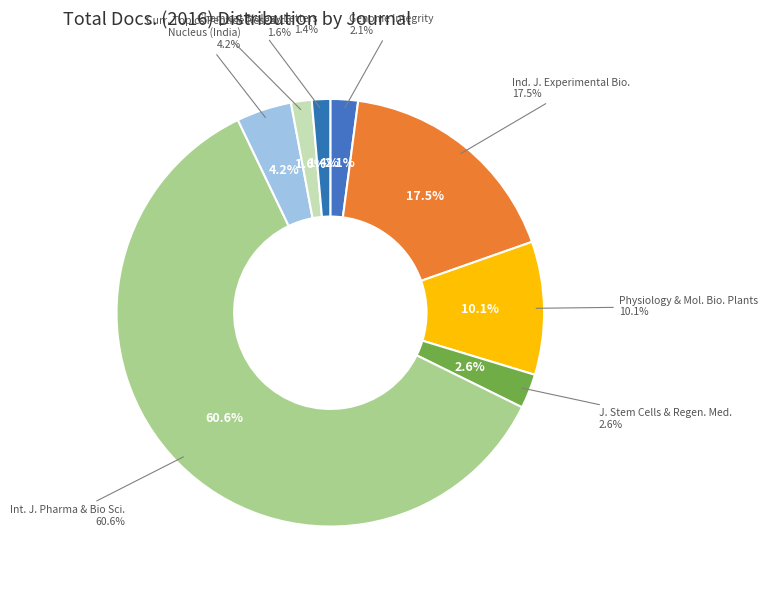

How much of the chart is everything except International Journal of Pharma and Bio Sciences?

39.4%